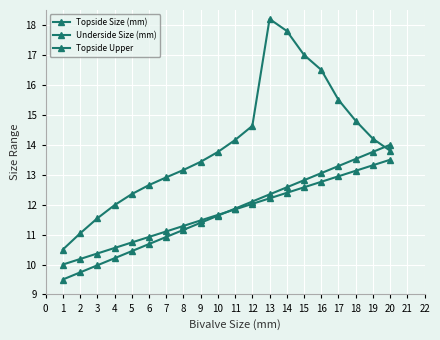

At 18, list the series in order from largest to smallest.

Underside Size (mm), Topside Size (mm), Topside Upper